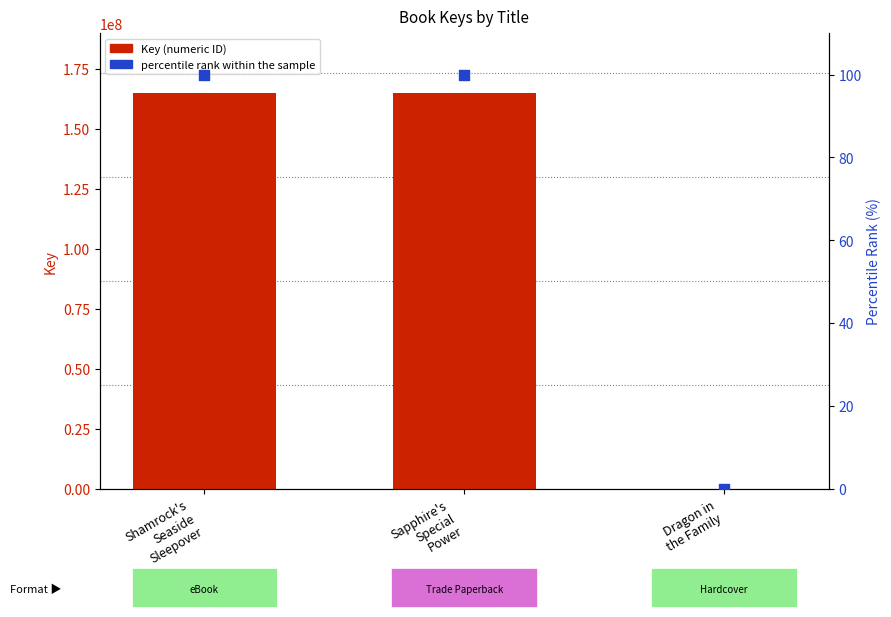

Which series contains the lowest Y value?

percentile rank within the sample